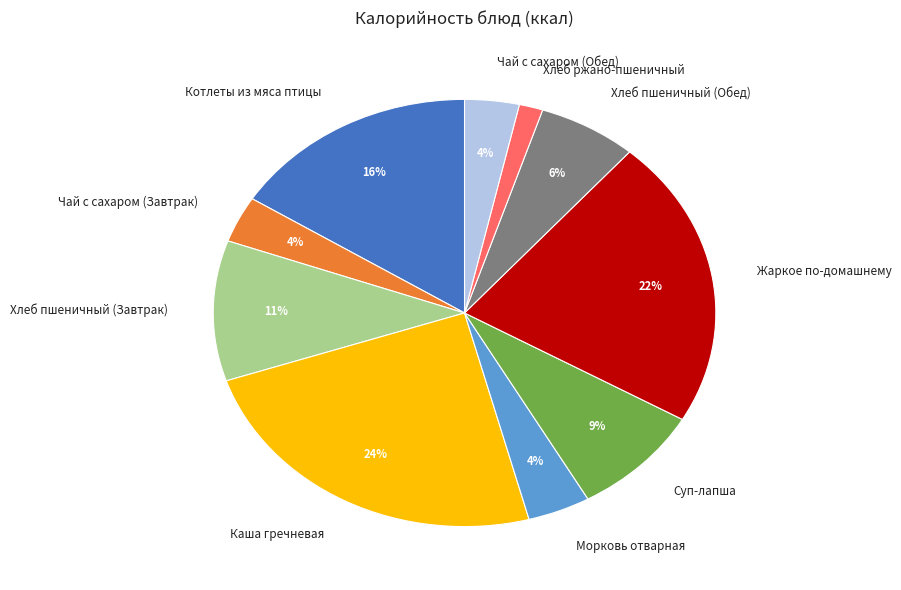

Combined, do Хлеб пшеничный (Завтрак) and Хлеб ржано-пшеничный account for over 50%?

No